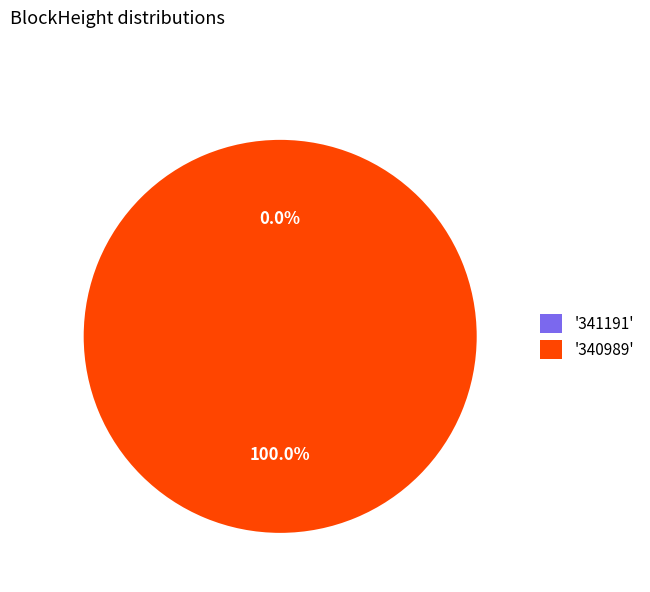

To the nearest percent, what portion does 340989 represent?

100%